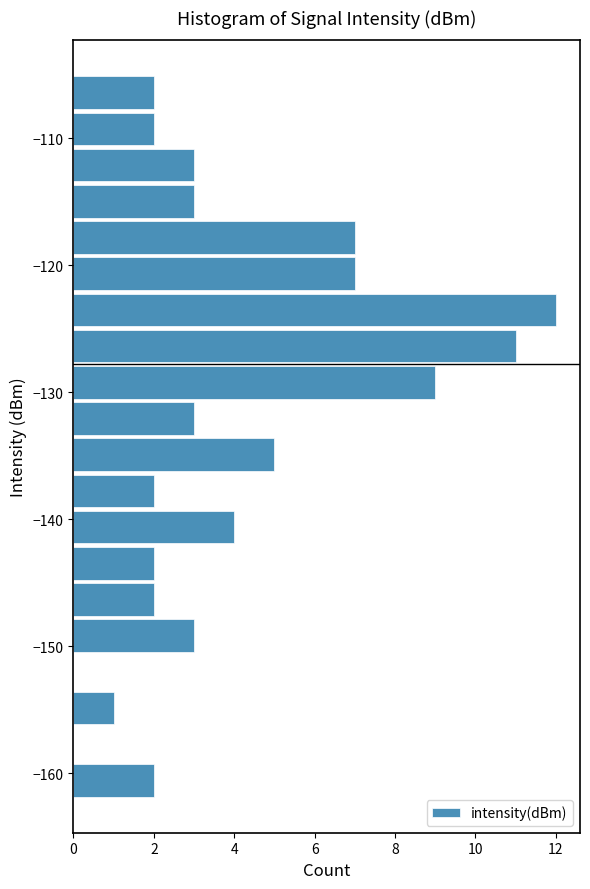

Around what value on the y-axis is the longest bar? Give the approximate position of its centre, as read against the axis.

-124